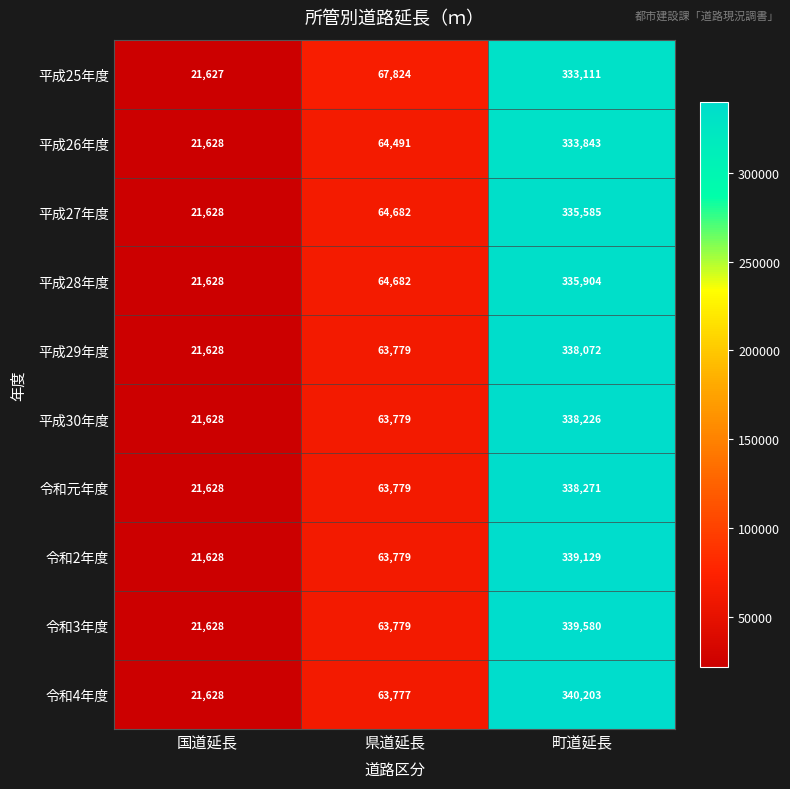

At which category is the sum across all series the highest?

町道延長